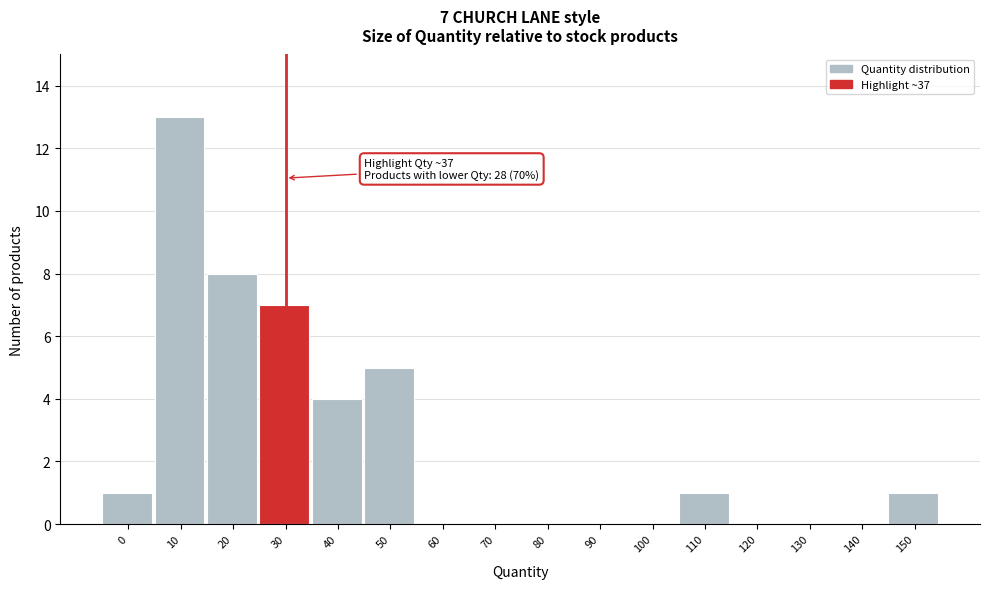

Reading left to right, extract all data points from this chart.

0=1	10=13	20=8	30=7	40=4	50=5	60=0	70=0	80=0	90=0	100=0	110=1	120=0	130=0	140=0	150=1